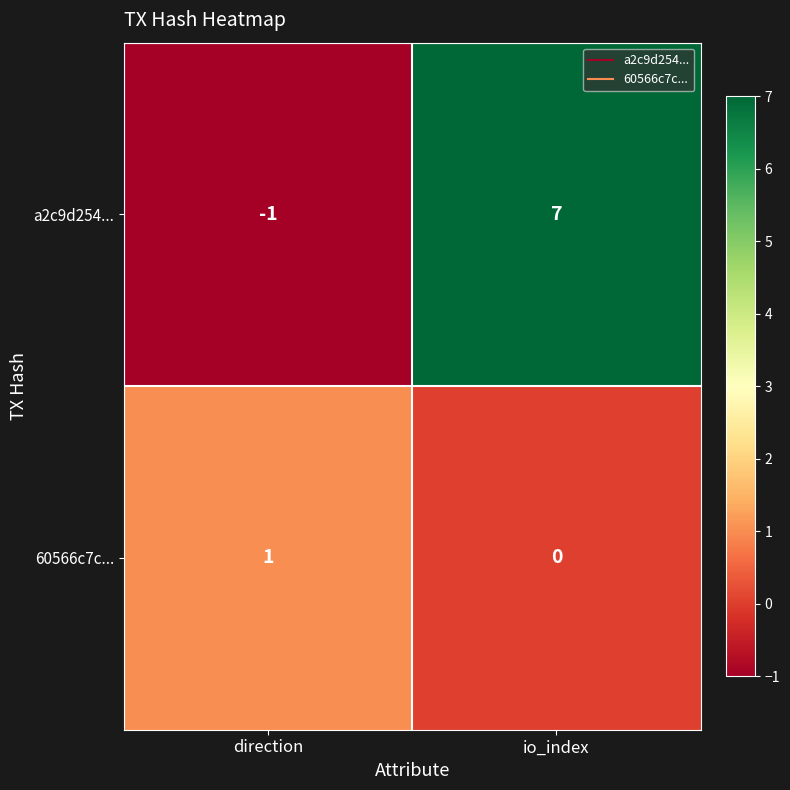

Rank the categories by 60566c7c... value from lowest to highest.

io_index, direction